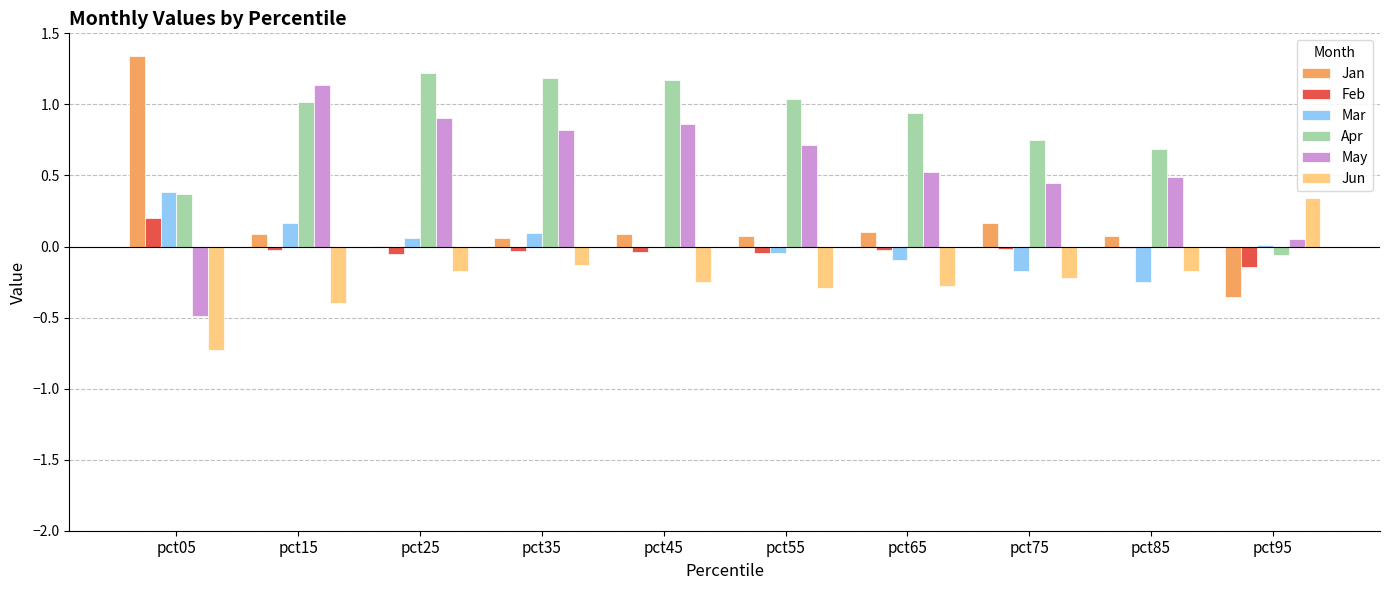

The Jan series shows 0.1 at pct65. True or false?

True